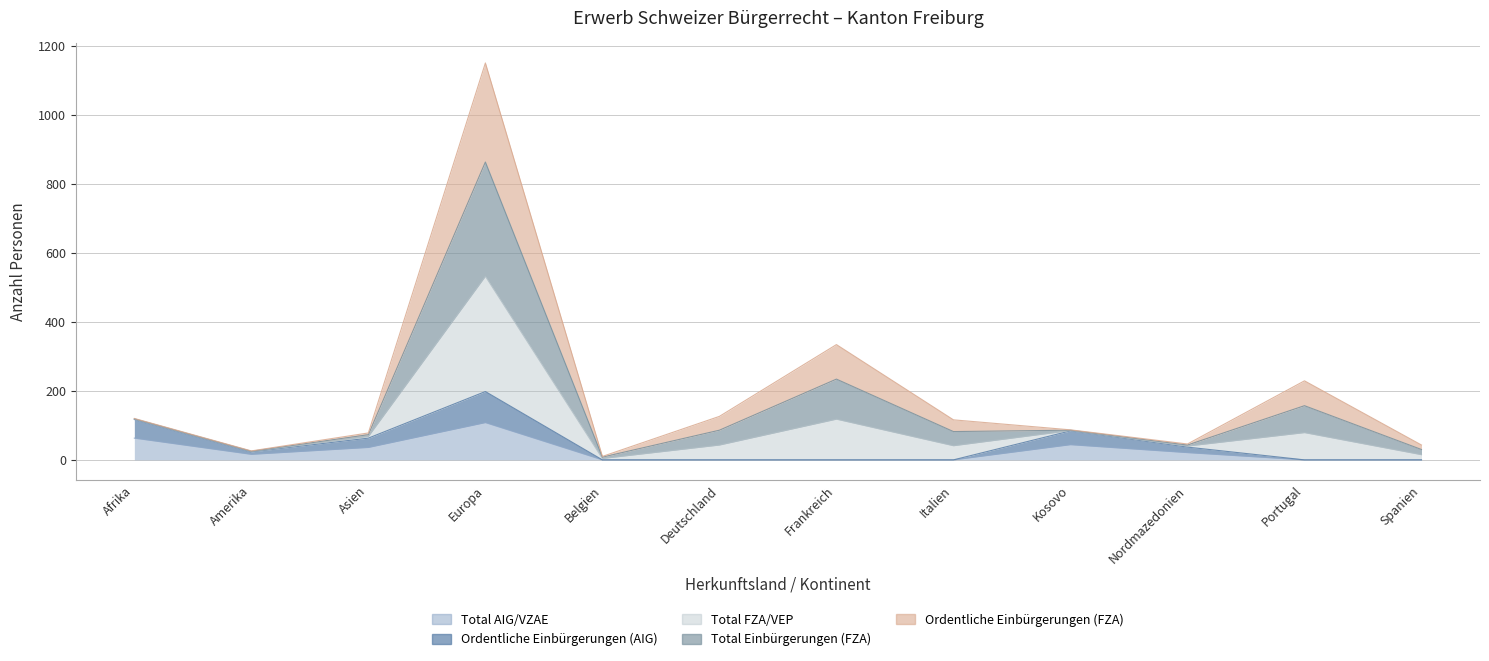

Which category has the highest value across all series?

Europa